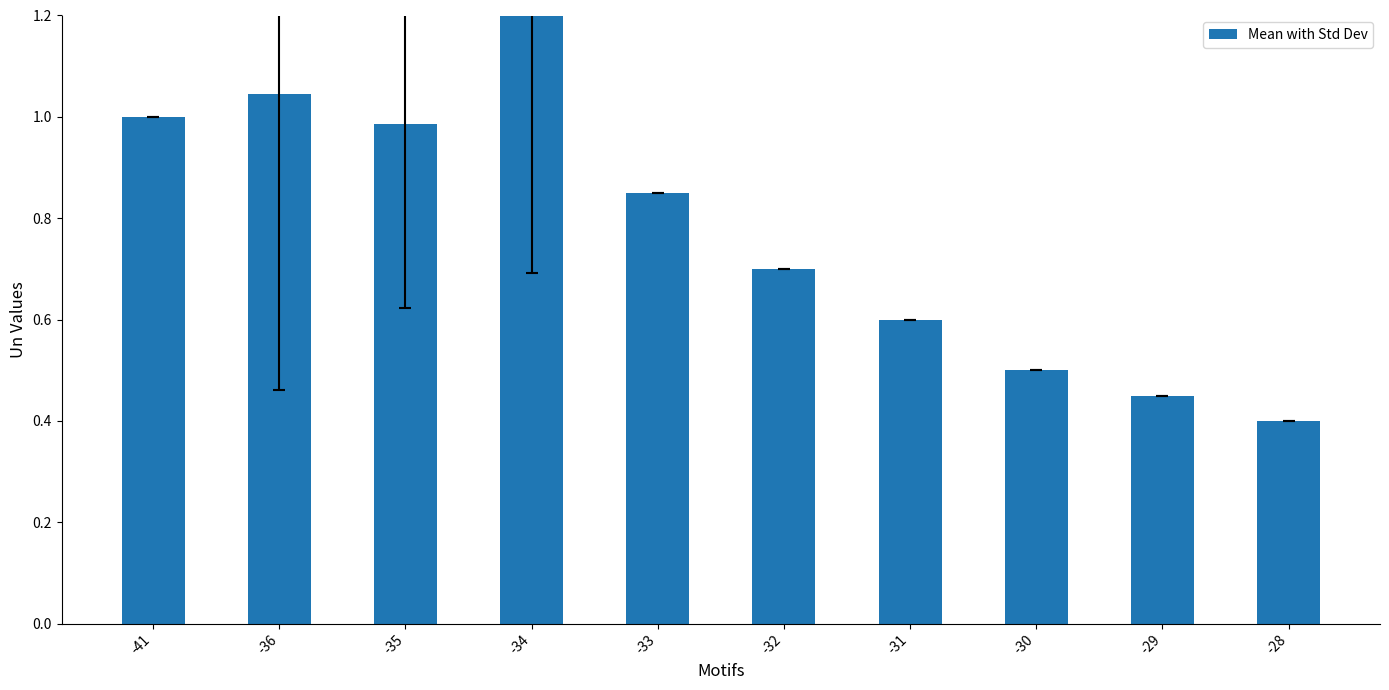

What is the smallest value displayed?

0.4